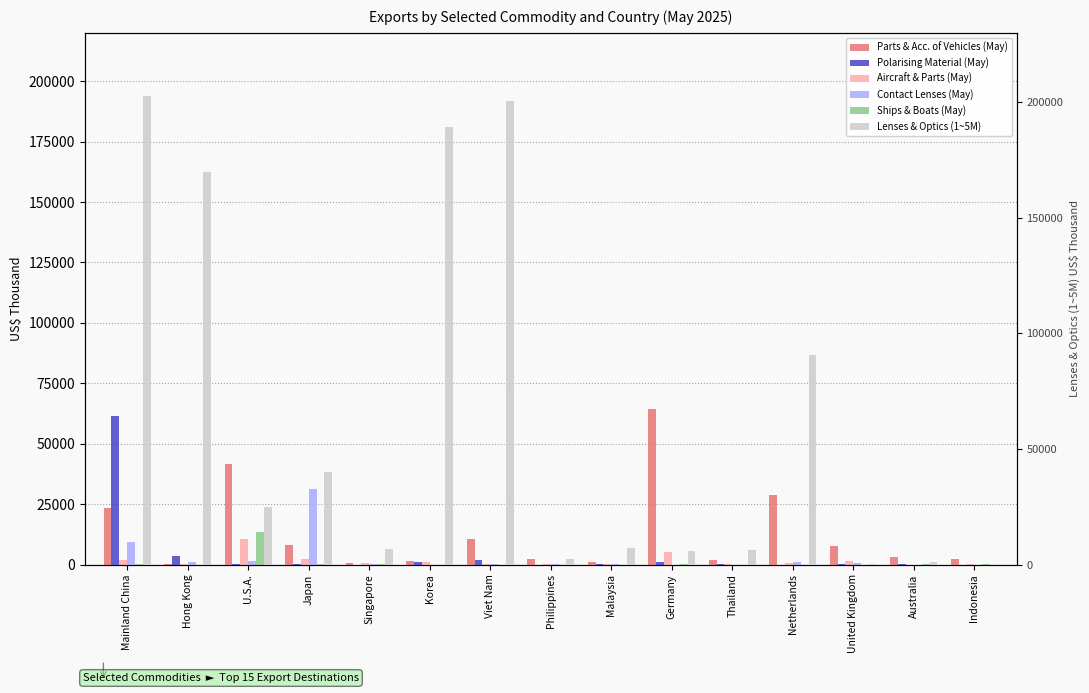

Reading left to right, transcribe all the data shown in this chart.

Parts & Acc. of Vehicles (May): Mainland China=23406	Hong Kong=283	U.S.A.=41612	Japan=8004	Singapore=459	Korea=1327	Viet Nam=10679	Philippines=2095	Malaysia=907	Germany=64278	Thailand=1843	Netherlands=28772	United Kingdom=7527	Australia=2995	Indonesia=2178
Polarising Material (May): Mainland China=61572	Hong Kong=3725	U.S.A.=406	Japan=402	Singapore=2	Korea=857	Viet Nam=1992	Philippines=0	Malaysia=54	Germany=1172	Thailand=115	Netherlands=0	United Kingdom=66	Australia=79	Indonesia=0
Aircraft & Parts (May): Mainland China=1717	Hong Kong=210	U.S.A.=10774	Japan=2140	Singapore=610	Korea=1217	Viet Nam=104	Philippines=122	Malaysia=360	Germany=5279	Thailand=105	Netherlands=617	United Kingdom=1453	Australia=3	Indonesia=37
Contact Lenses (May): Mainland China=9137	Hong Kong=956	U.S.A.=1430	Japan=31353	Singapore=33	Korea=12	Viet Nam=53	Philippines=108	Malaysia=386	Germany=0	Thailand=4	Netherlands=1091	United Kingdom=668	Australia=0	Indonesia=9
Ships & Boats (May): Mainland China=27	Hong Kong=0	U.S.A.=13462	Japan=96	Singapore=37	Korea=4	Viet Nam=0	Philippines=7	Malaysia=0	Germany=73	Thailand=0	Netherlands=5	United Kingdom=4	Australia=162	Indonesia=70
Lenses & Optics (1~5M): Mainland China=202876	Hong Kong=169640	U.S.A.=24769	Japan=40243	Singapore=6777	Korea=189149	Viet Nam=200581	Philippines=2425	Malaysia=7199	Germany=5736	Thailand=6332	Netherlands=90554	United Kingdom=294	Australia=955	Indonesia=6